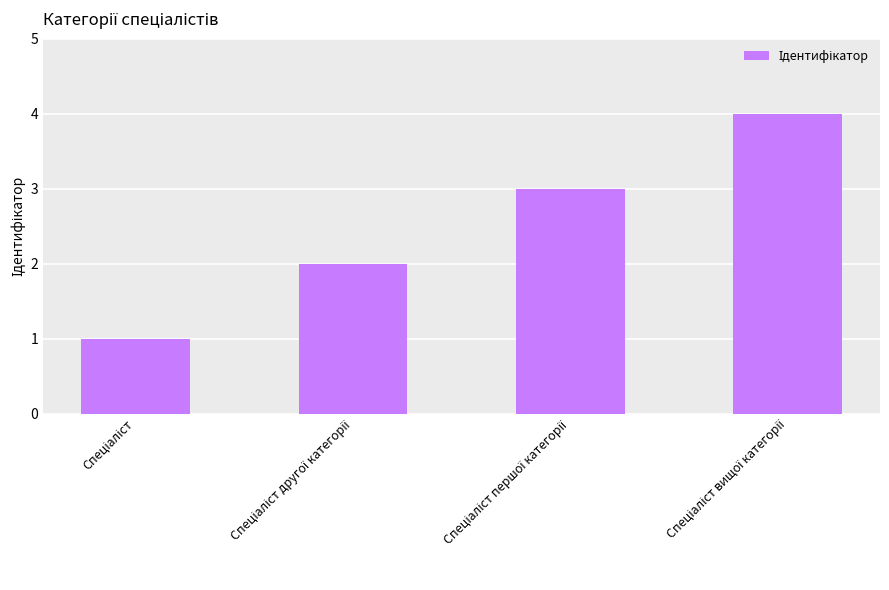

What is the sum of all values?

10